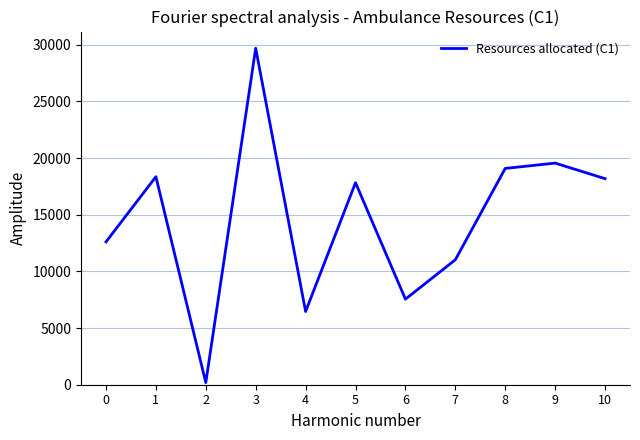

What is the difference between the maximum and minimum values?

29496